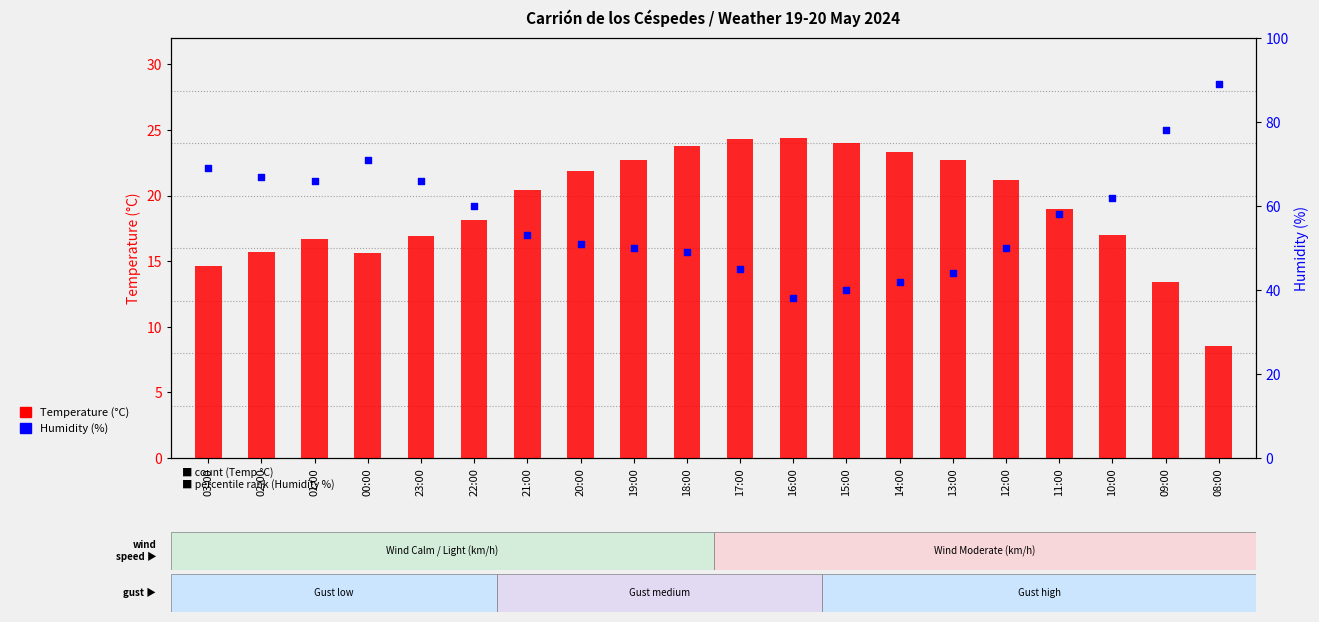

What are all the series names shown in the legend?

Temperature (C), Humidity (%)